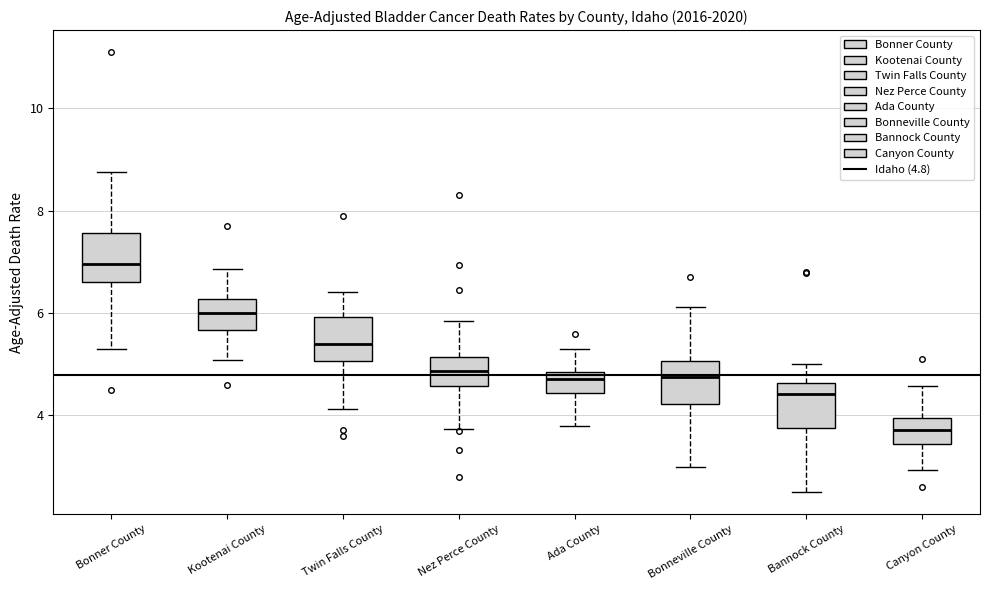

Where does the upper whisker of the box for Canyon County end on the y-axis? The values are not printed on the chart, so give them approximately, as read against the axis.

4.6